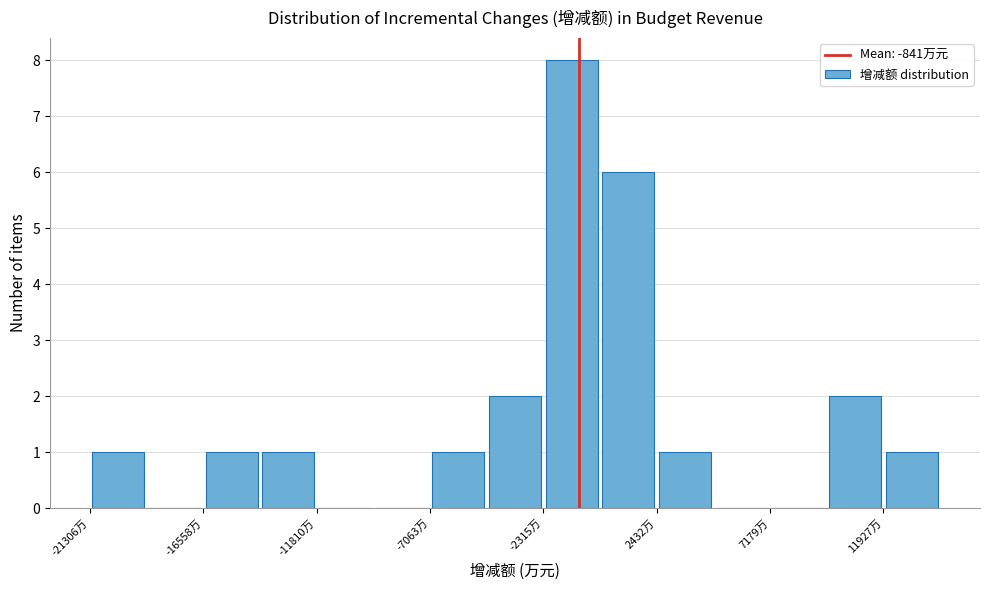

What is the height of the bar covering -7000 to -4500 on the x-axis? Neither the bar edges nor the heights are printed on the chart, so give them approximately, as read against the axes.

1